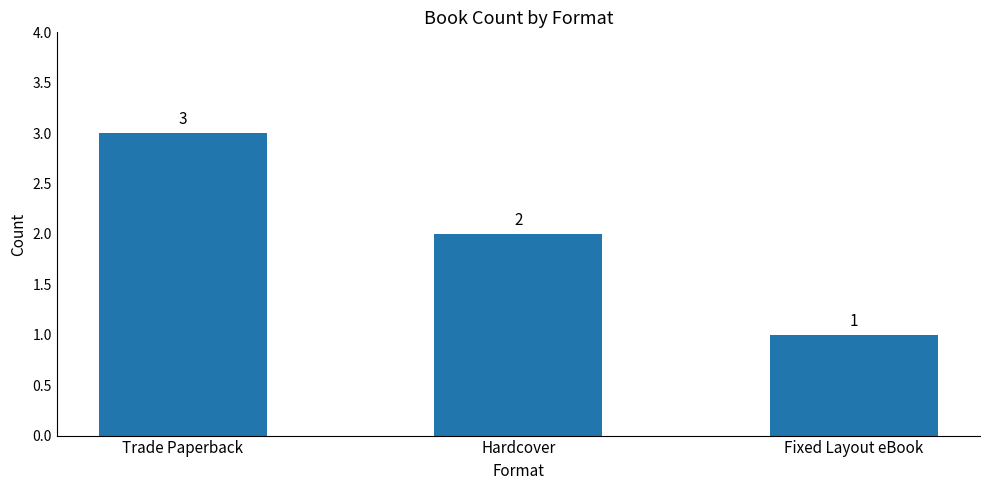

Reading left to right, what are all the values shown in this chart?

Trade Paperback=3	Hardcover=2	Fixed Layout eBook=1